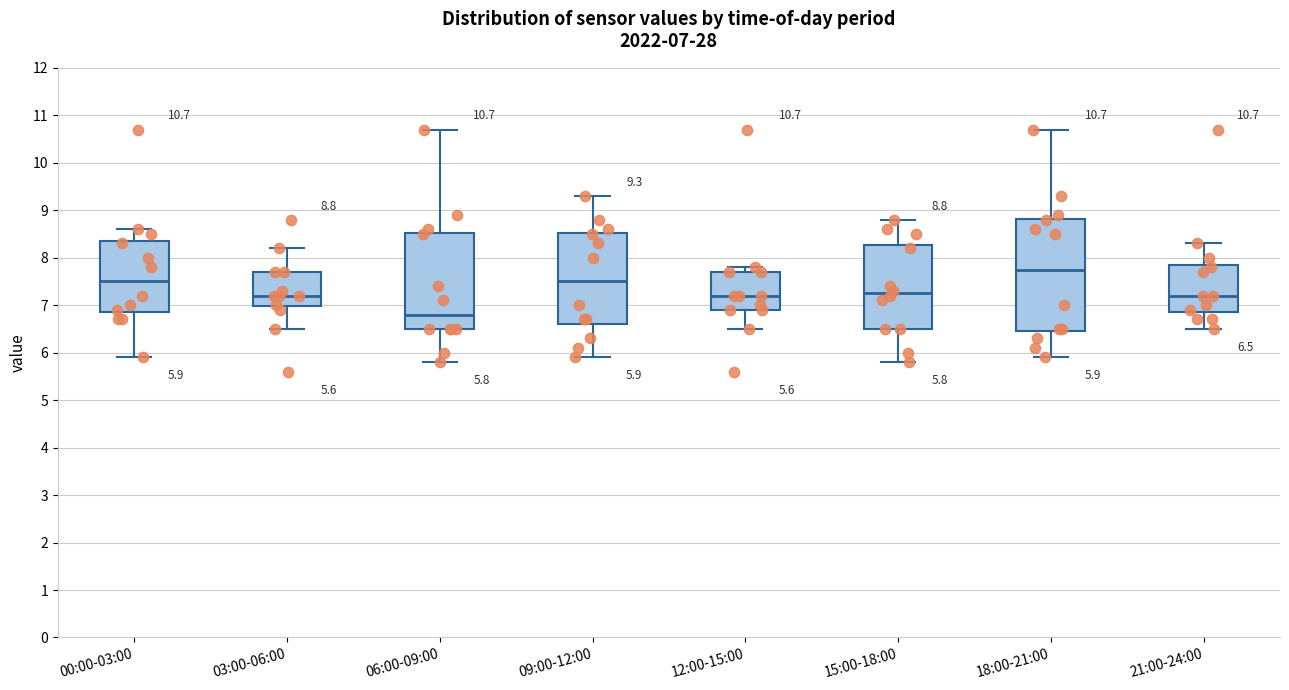

Which box's median line is the highest?

18:00-21:00